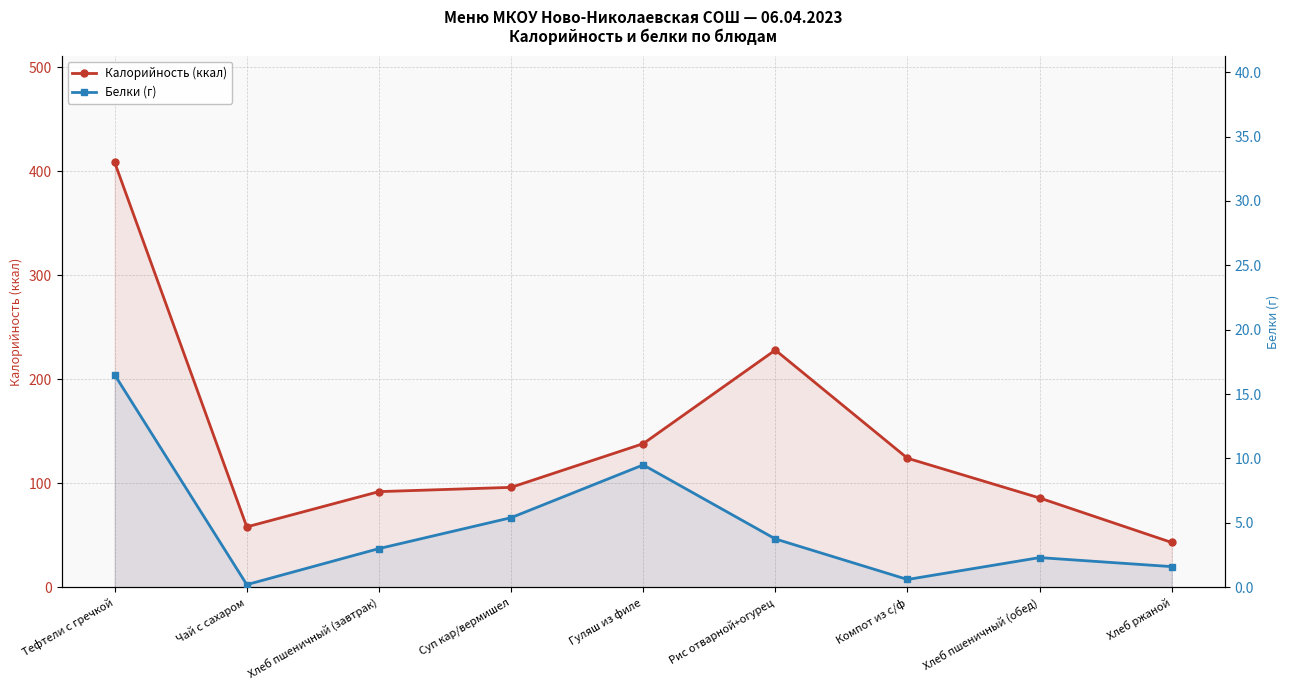

At Рис отварной+огурец, list the series in order from largest to smallest.

Калорийность (ккал), Белки (г)